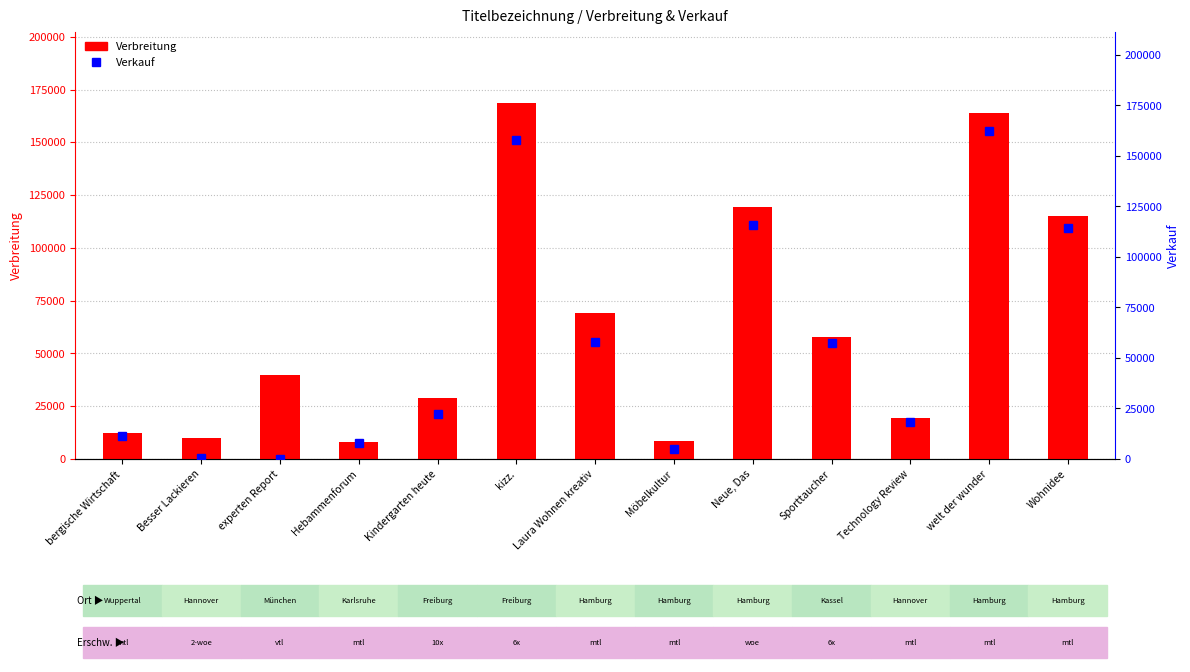

At how many categories does at least one series exceed 63907?

5